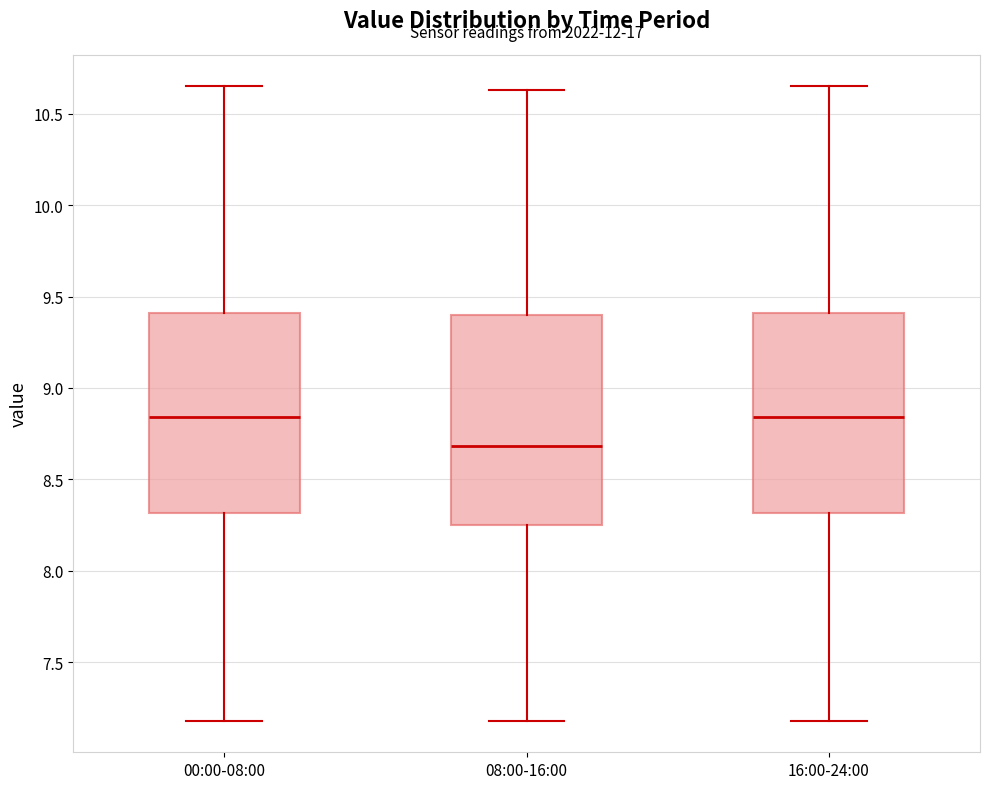

Reading left to right, transcribe this box plot: for each box, give where its median line is, the range the box spans, and where its two whiskers end, as read against the y-axis. The values are not printed on the chart, so give them approximately, as read against the axis.

00:00-08:00: median 8.85, box 8.30 to 9.40, whiskers 7.20 to 10.65
08:00-16:00: median 8.70, box 8.25 to 9.40, whiskers 7.20 to 10.65
16:00-24:00: median 8.85, box 8.30 to 9.40, whiskers 7.20 to 10.65